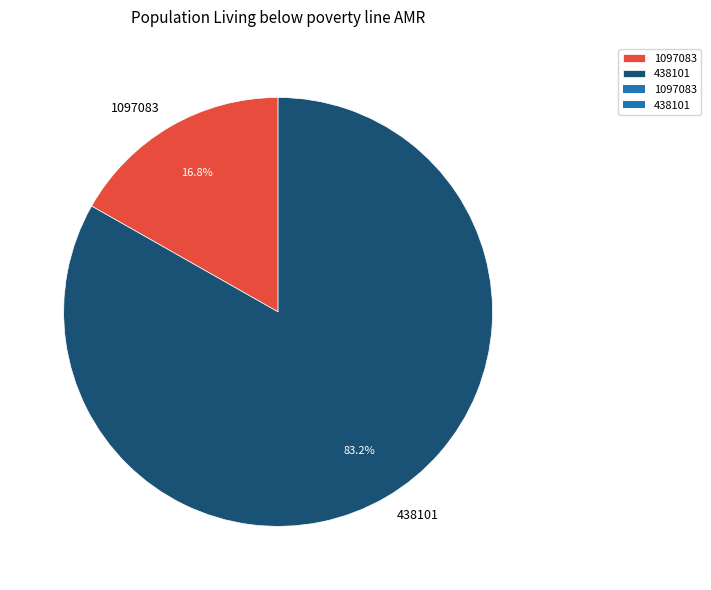

Is it true that 438101 is 75% of the pie?

False